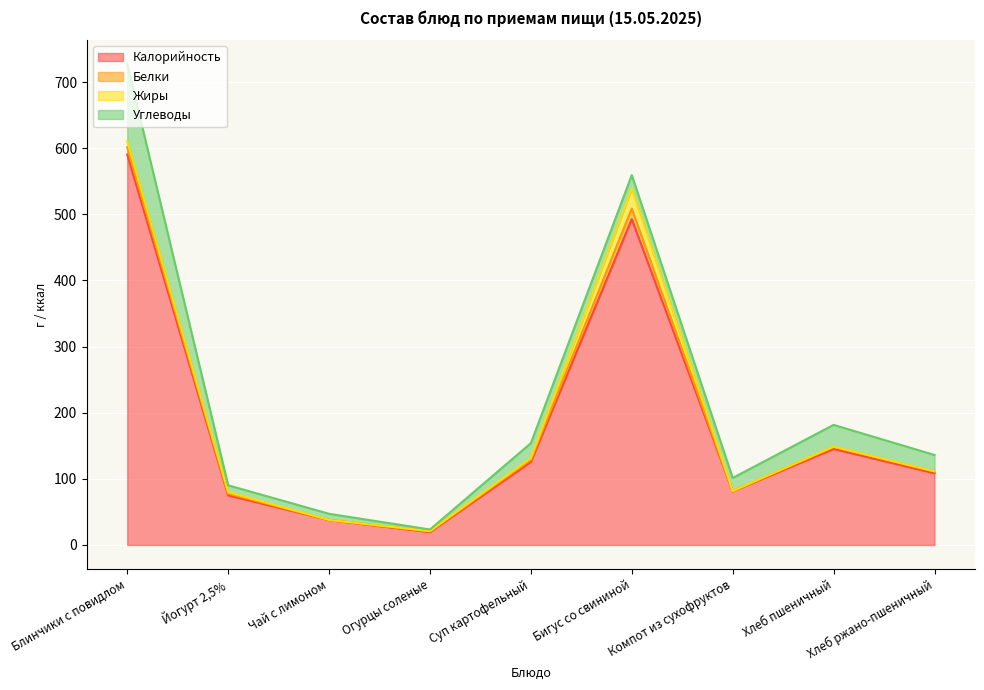

True or false: Белки has a value of 1.5 at Хлеб ржано-пшеничный.

False